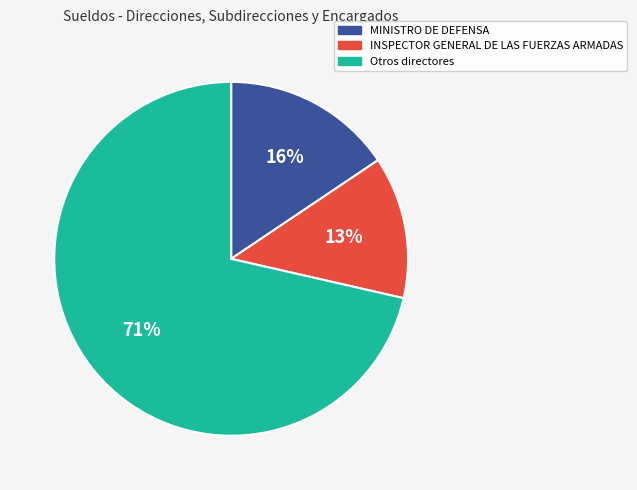

To the nearest percent, what is the average slice percentage?

33%